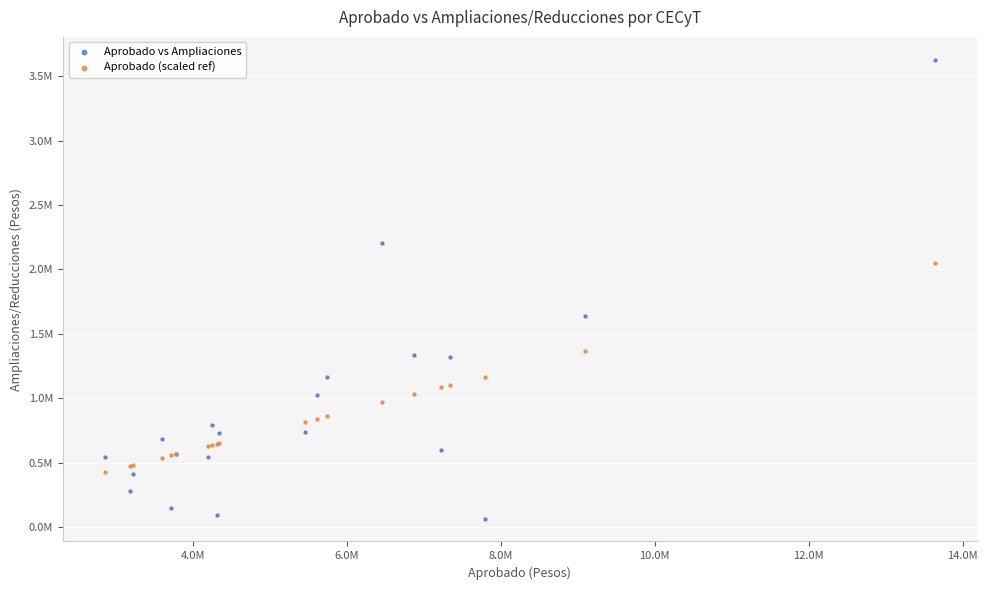

Which series reaches the maximum Y coordinate?

Aprobado vs Ampliaciones